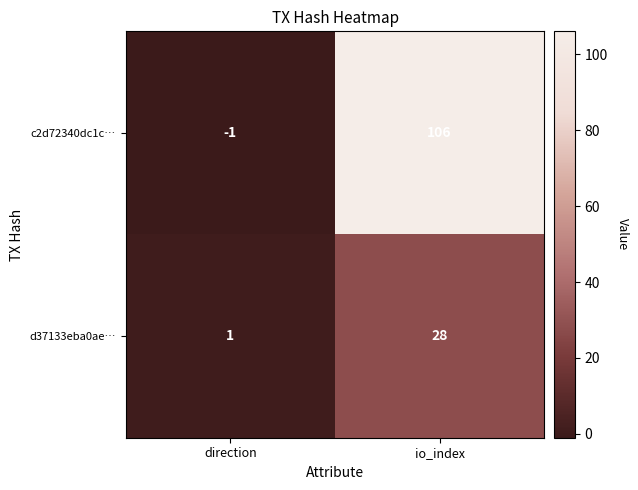

What is the difference between the maximum and minimum values in the d37133eba0ae… series?

27